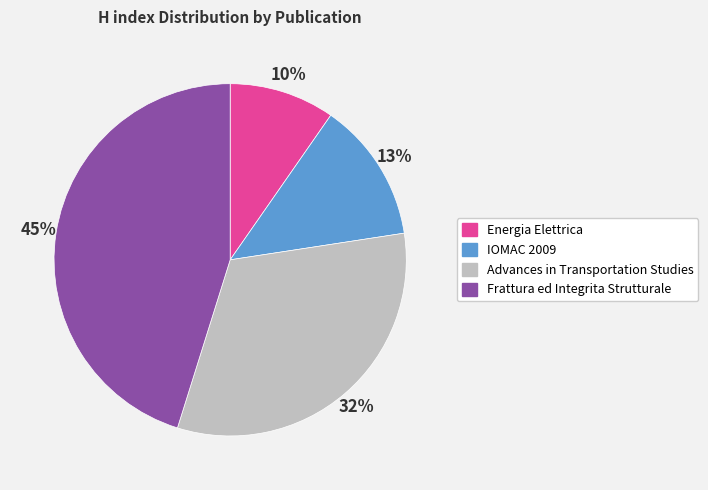

Which category has the biggest portion of the pie?

Frattura ed Integrita Strutturale